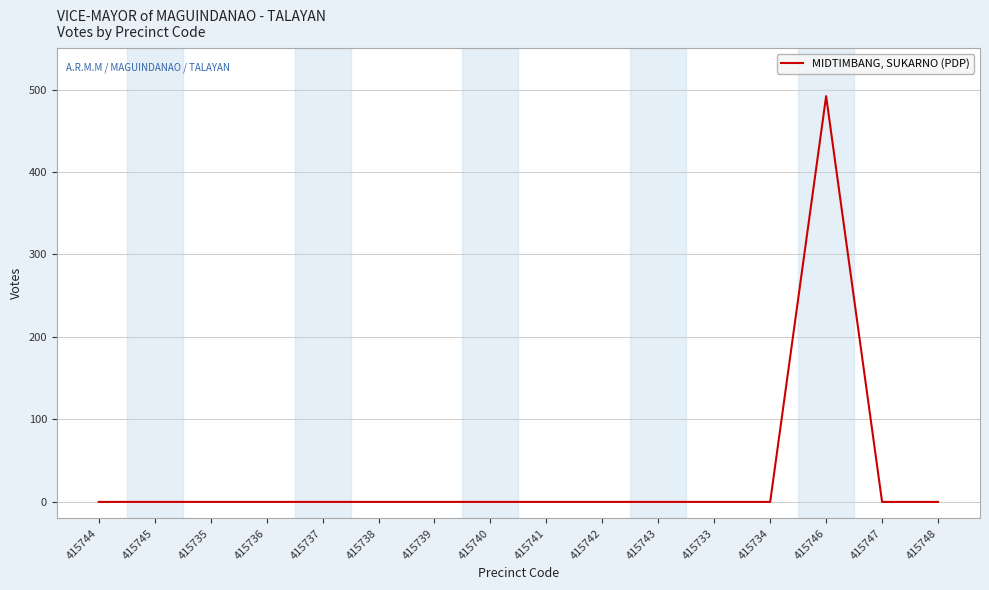

Reading left to right, transcribe all the data shown in this chart.

415744=0	415745=0	415735=0	415736=0	415737=0	415738=0	415739=0	415740=0	415741=0	415742=0	415743=0	415733=0	415734=0	415746=492	415747=0	415748=0